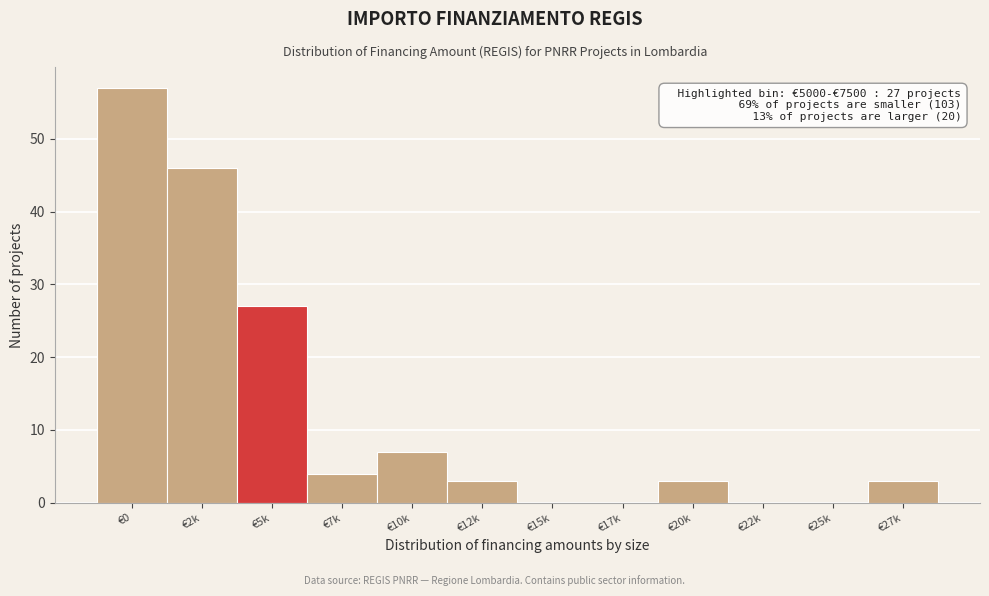

Reading right to left, what are all the values shown in this chart?

€27k=3	€25k=0	€22k=0	€20k=3	€17k=0	€15k=0	€12k=3	€10k=7	€7k=4	€5k=27	€2k=46	€0=57